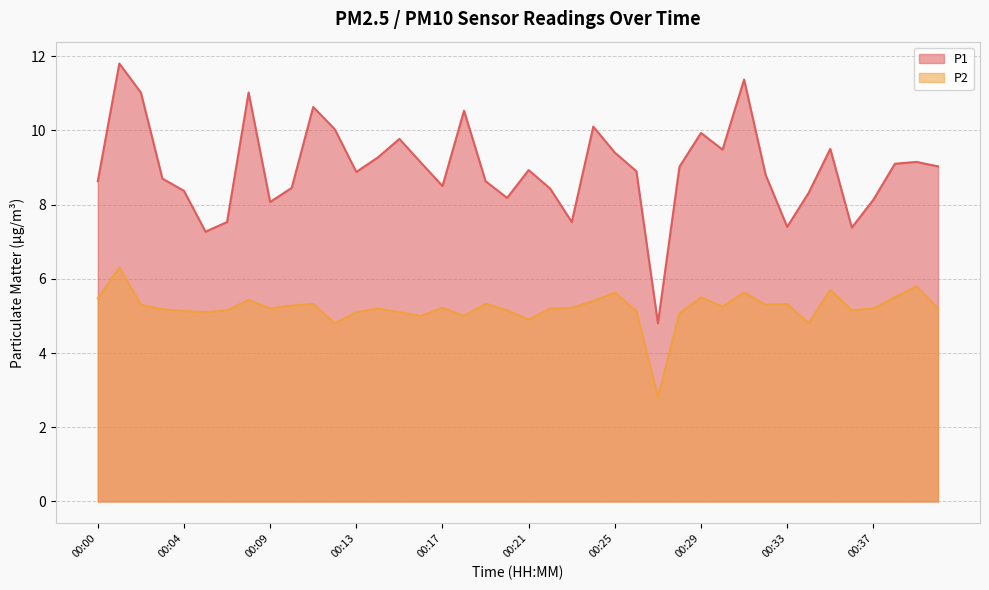

True or false: P1 has a value of 2.6 at 00:24.

False